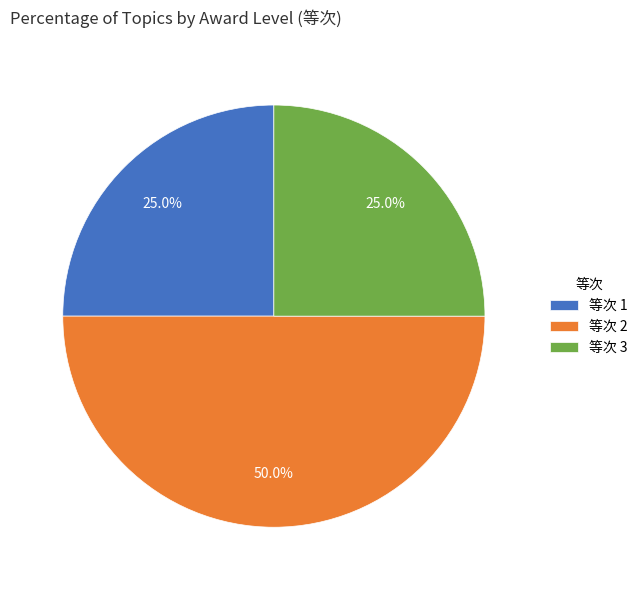

What is the largest slice in the pie chart?

等次 2